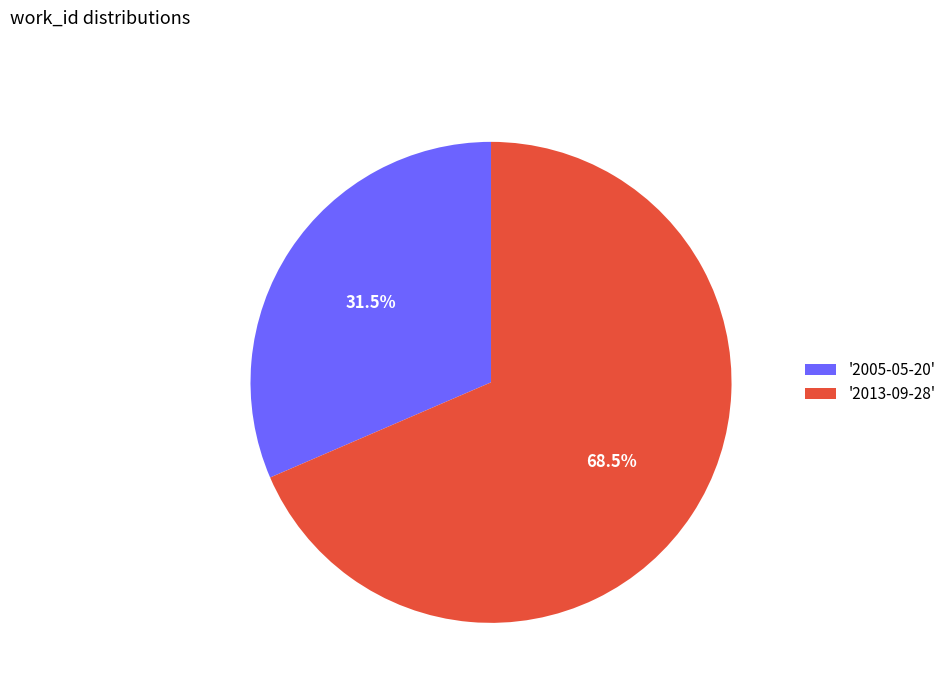

What is the ratio of the value at '2005-05-20' to the value at '2013-09-28'?

0.5